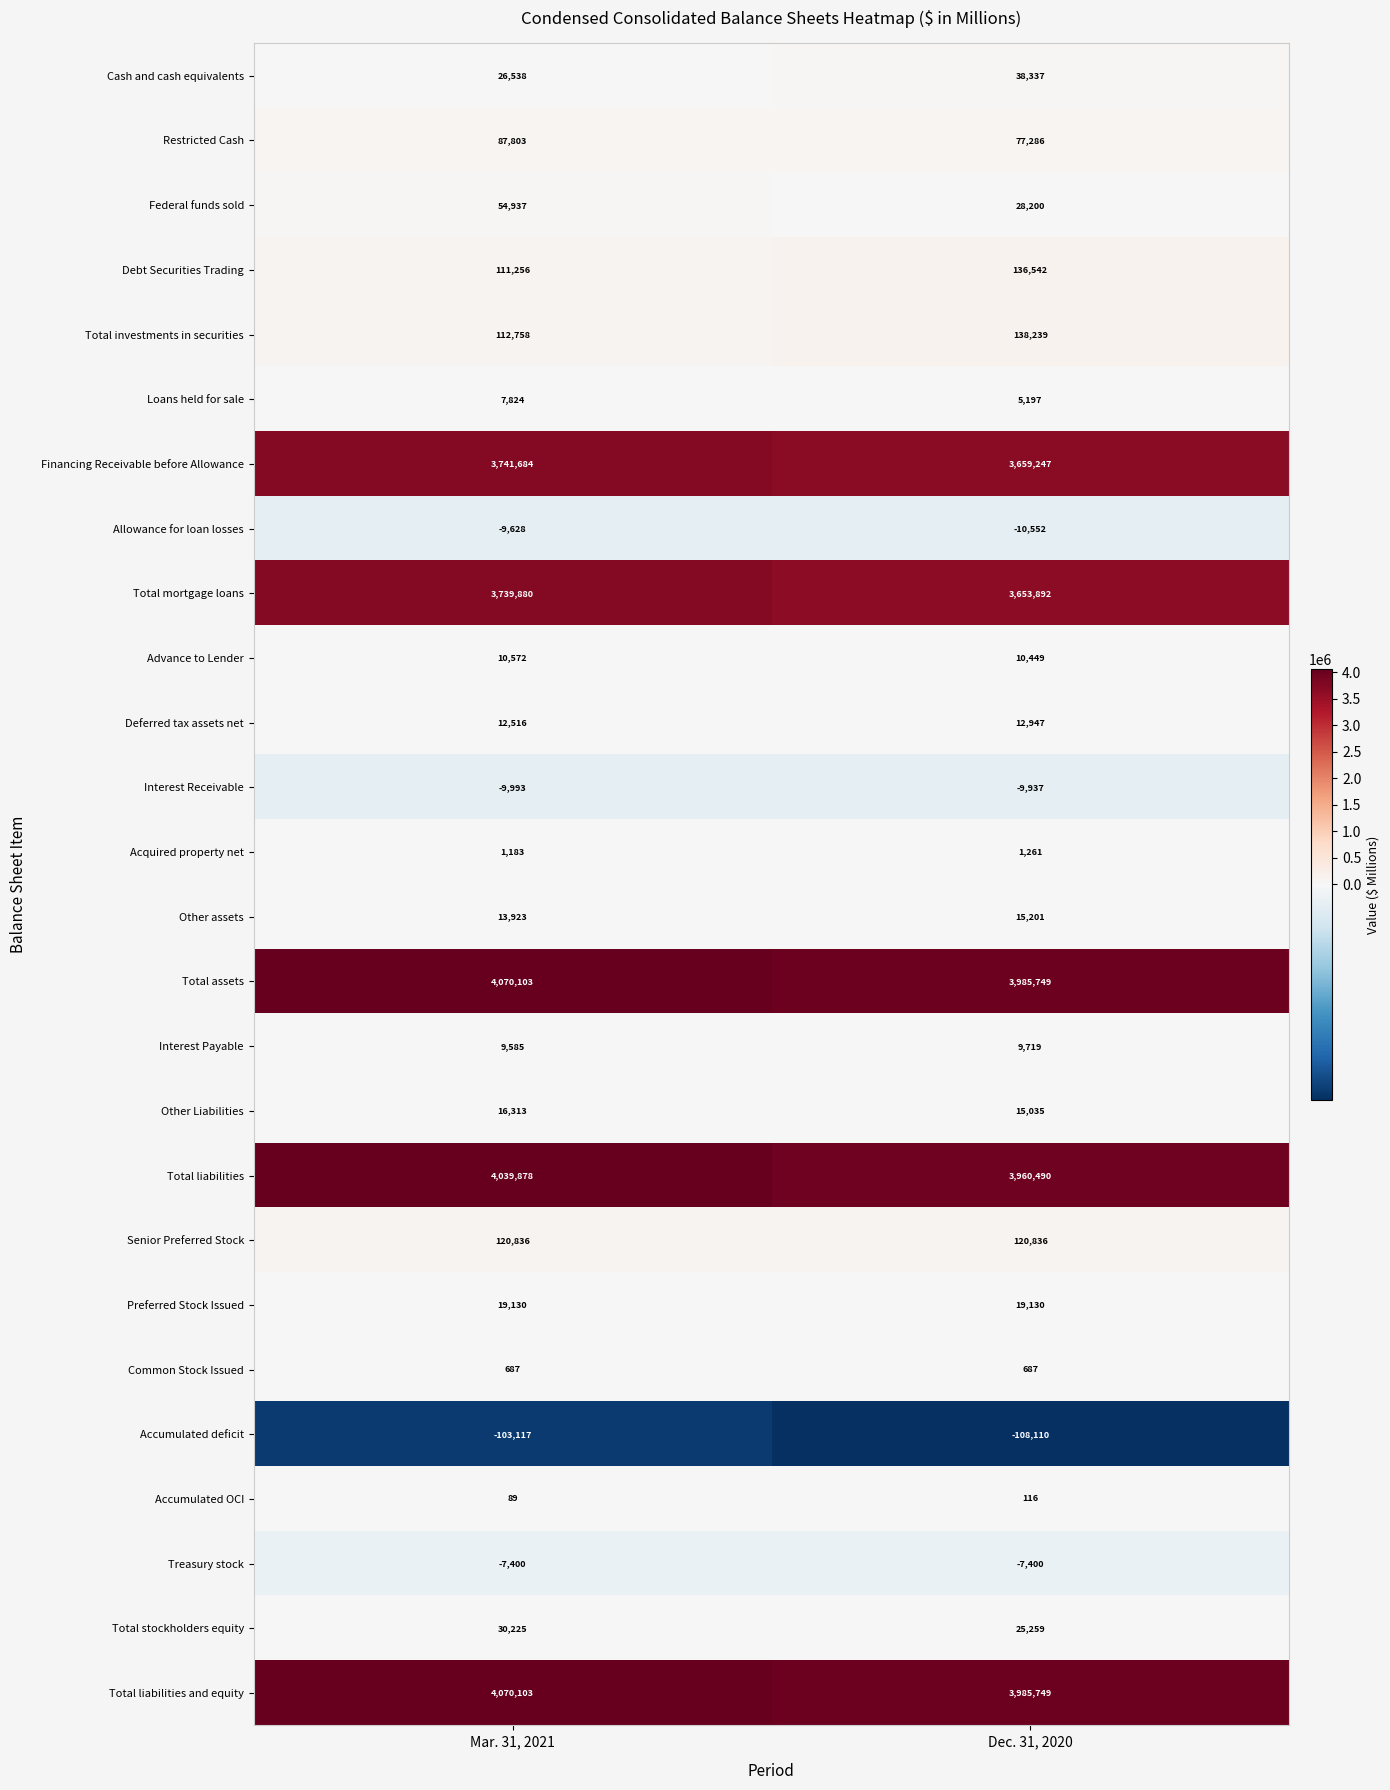

At which category does the chart reach its minimum across all series?

Dec. 31, 2020